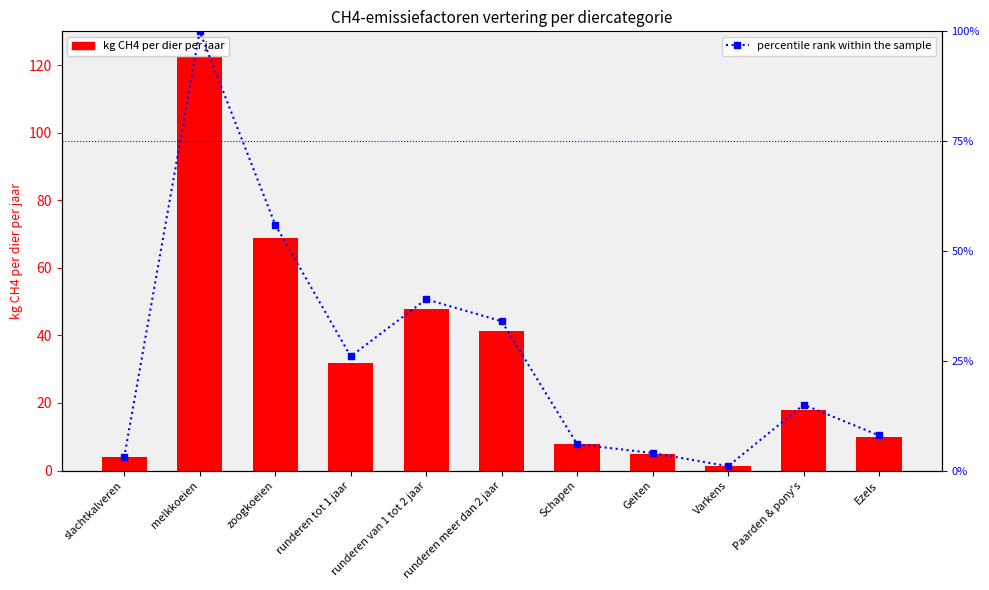

Which series has the largest range (max minus min)?

kg CH4 per dier per jaar